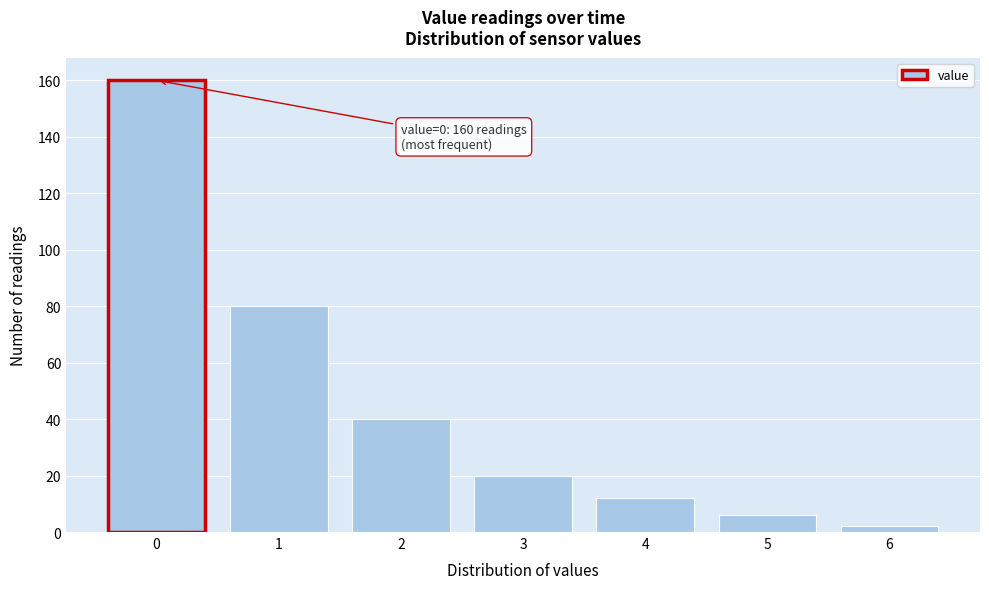

Which range on the x-axis has the tallest bar?

-0.5 to 0.5